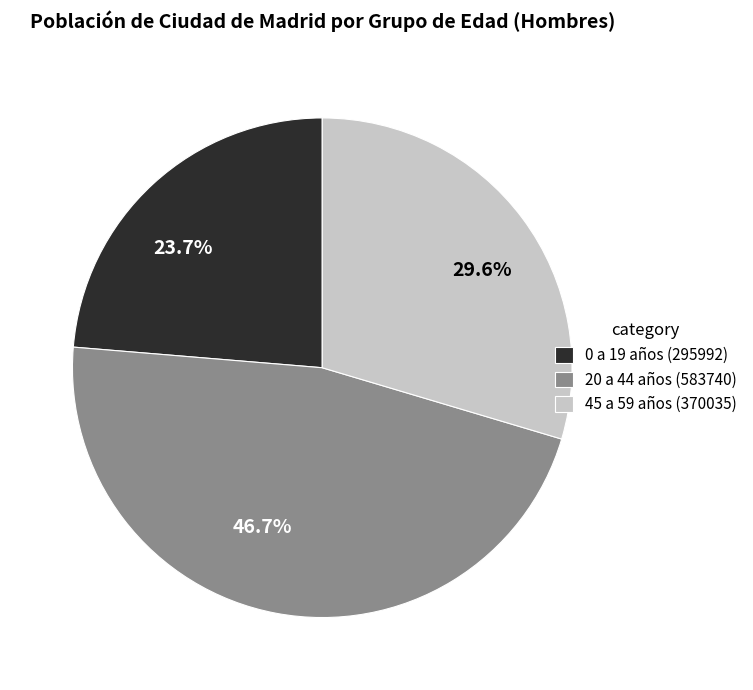

What is the ratio of the value at 46.7% to the value at 23.7%?

2.0